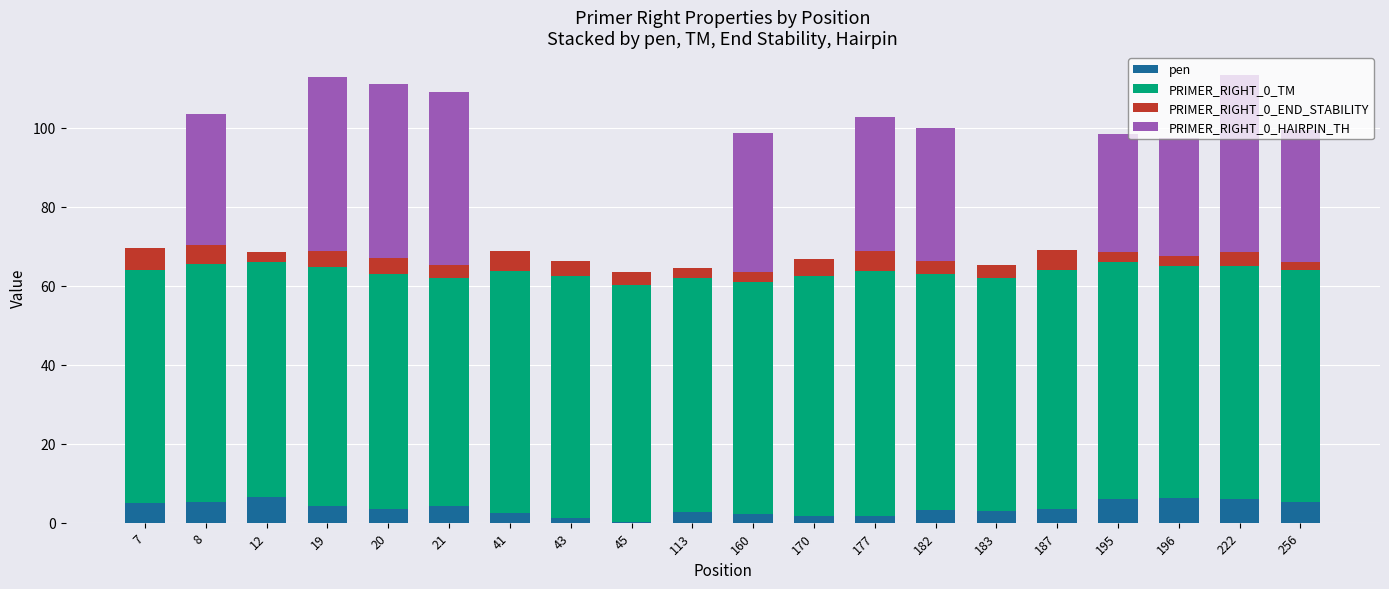

Is it true that pen equals 3.1 at 183?

True